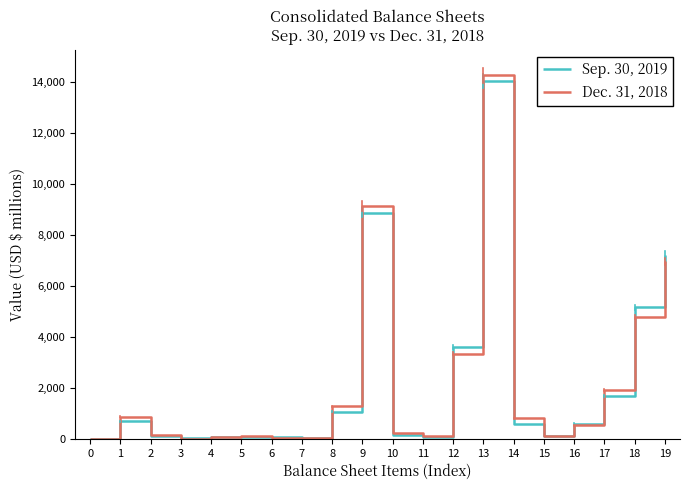

Where does the Dec. 31, 2018 series first go above 525?

1